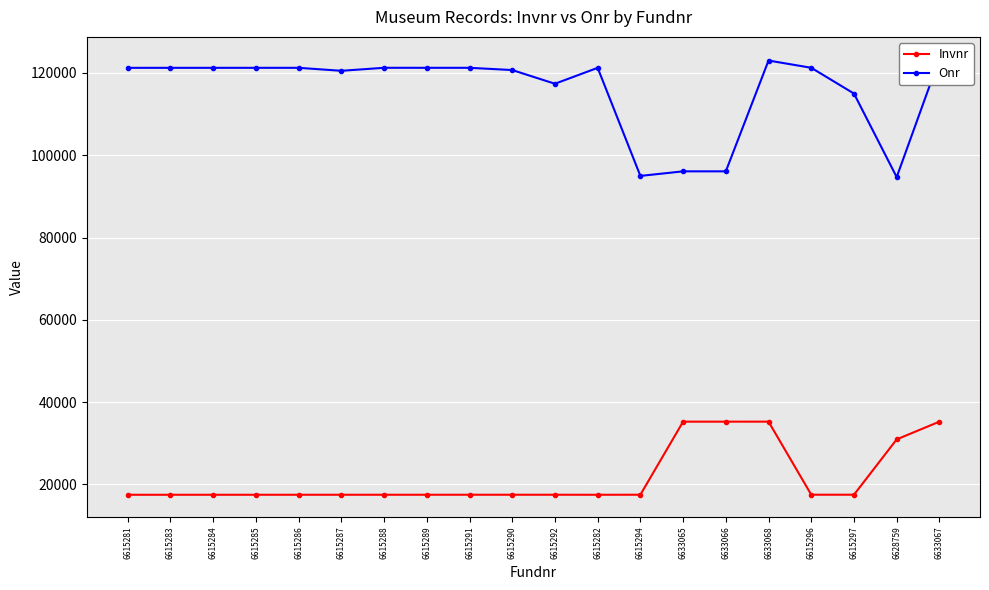

Is it true that Invnr equals 17452 at 6615289?

True